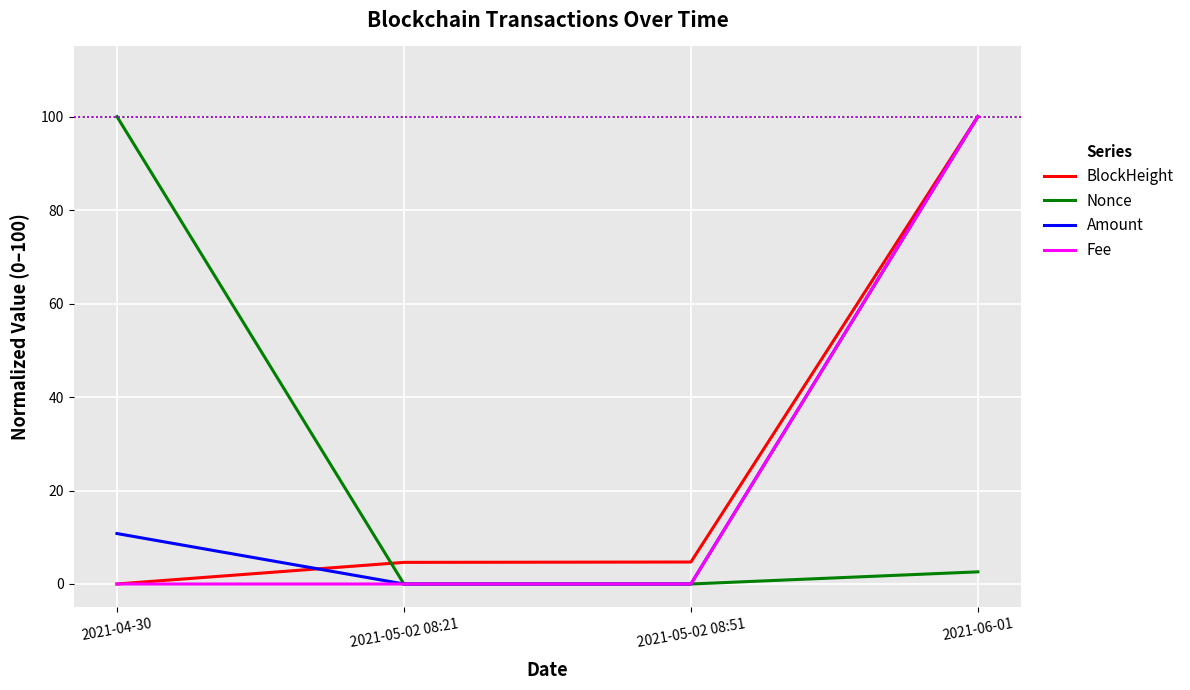

What is the total value across all series at 2021-05-02 08:21?

4.6